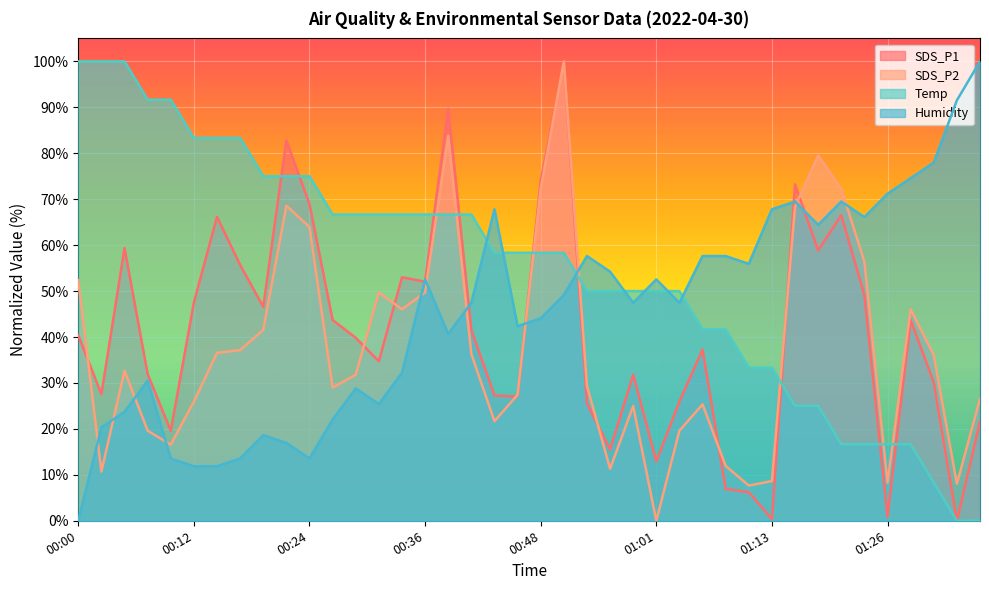

At which category is the sum across all series the highest?

00:51